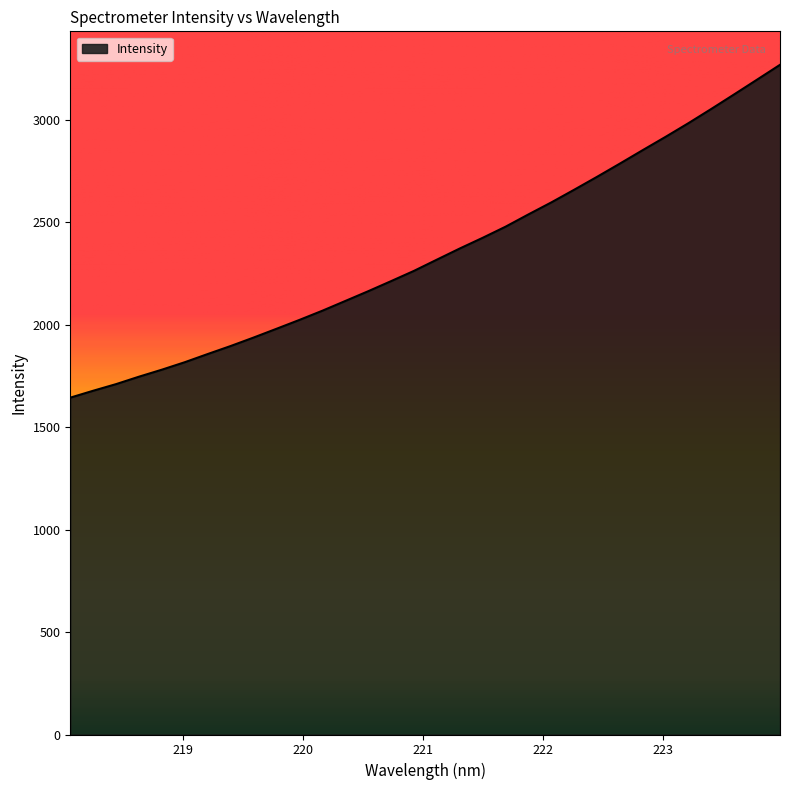

What is the difference between the maximum and minimum values?

1624.8